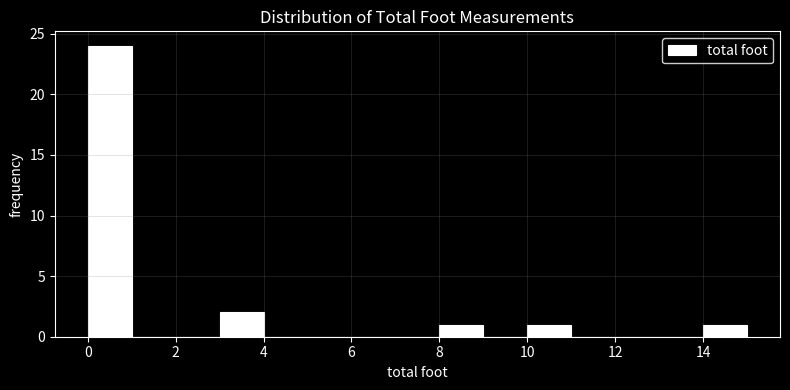

Reading left to right, transcribe this chart: for each bar, give the range it covers on the x-axis and its height. The values are not printed on the chart, so give them approximately, as read against the axis.

0 to 1: 24
1 to 2: 0
2 to 3: 0
3 to 4: 2
4 to 5: 0
5 to 6: 0
6 to 7: 0
7 to 8: 0
8 to 9: 1
9 to 10: 0
10 to 11: 1
11 to 12: 0
12 to 13: 0
13 to 14: 0
14 to 15: 1